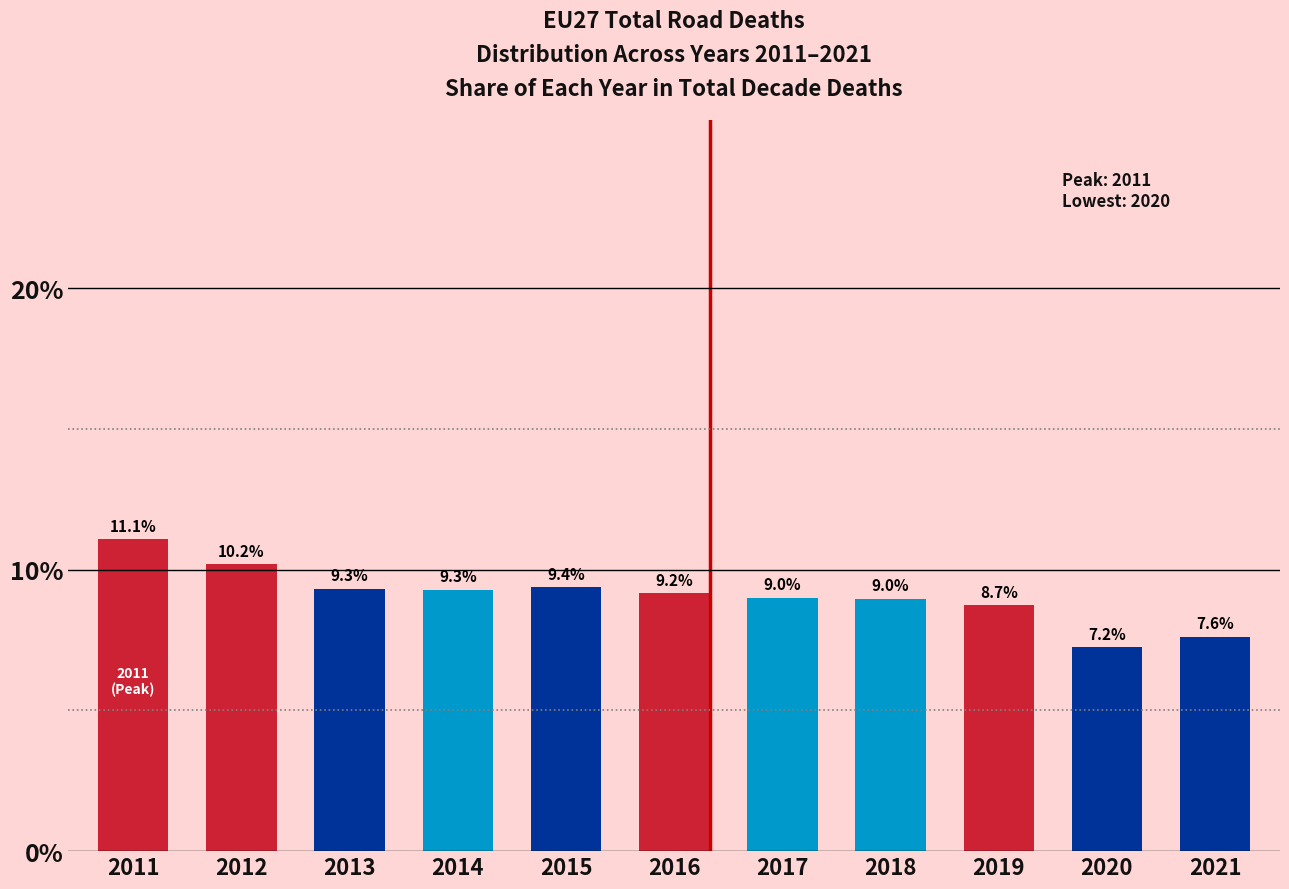

Reading right to left, what are all the values shown in this chart?

2021=7.6	2020=7.2	2019=8.7	2018=9.0	2017=9.0	2016=9.2	2015=9.4	2014=9.3	2013=9.3	2012=10.2	2011=11.1